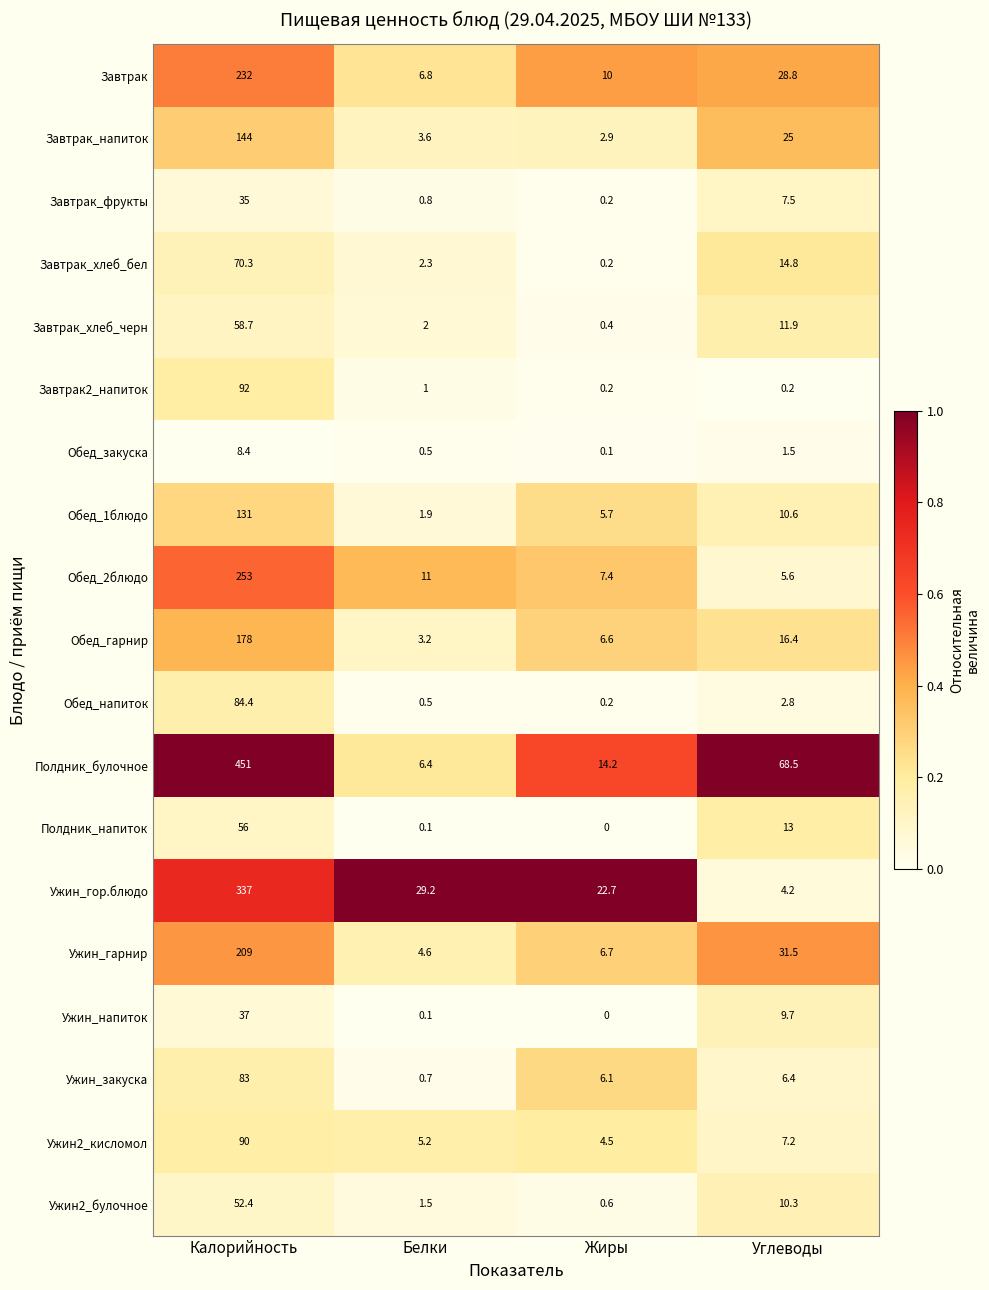

True or false: Обед_1блюдо has a value of 3.0 at Жиры.

False